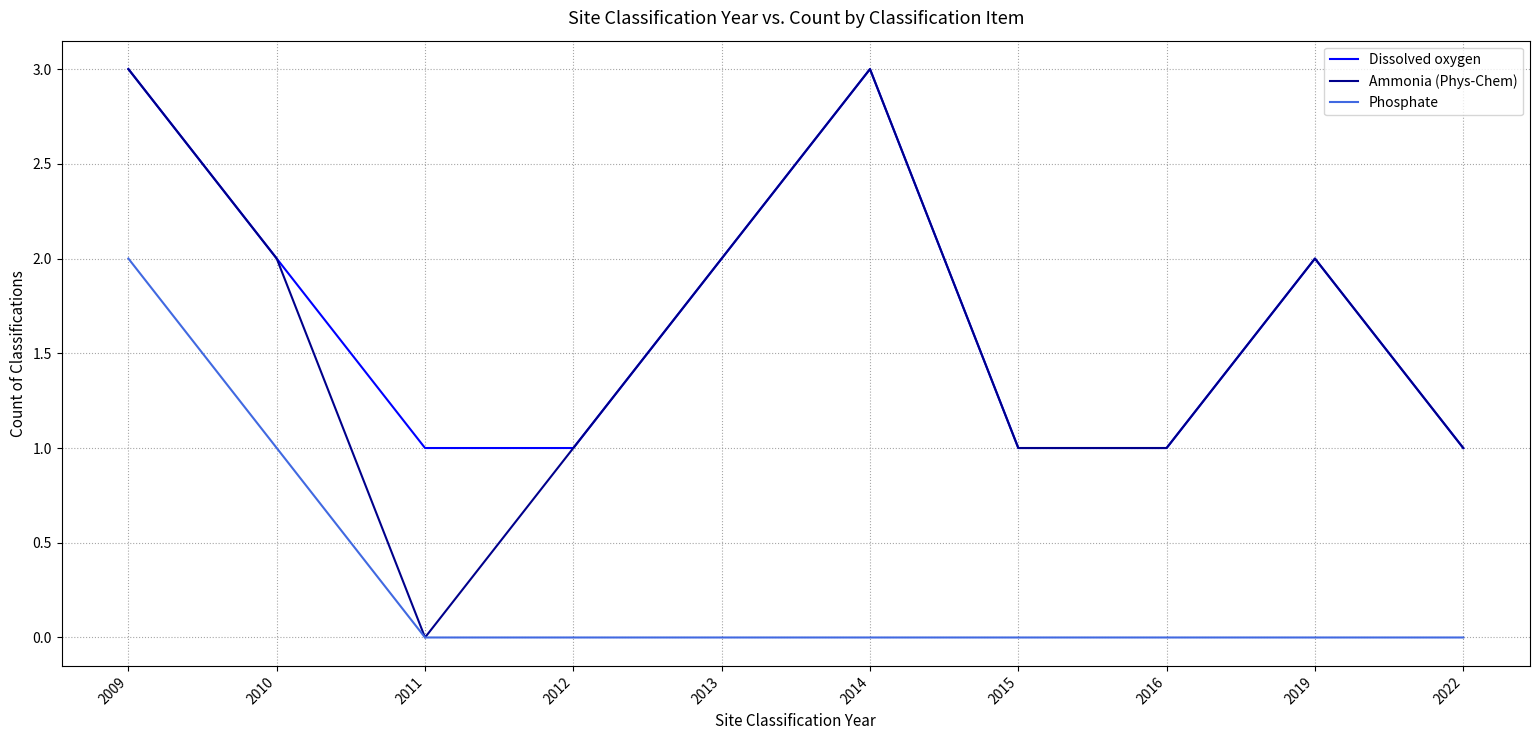

Is the value of Phosphate at 2016 greater than the value of Ammonia (Phys-Chem) at 2015?

No